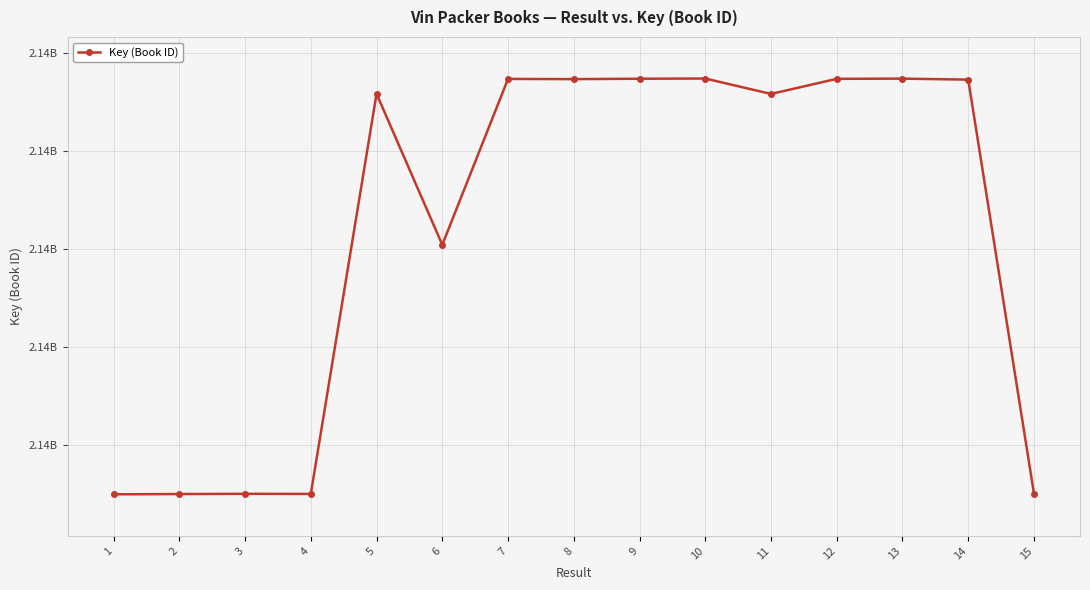

Is it true that the value at 1 is 3543214584?

False